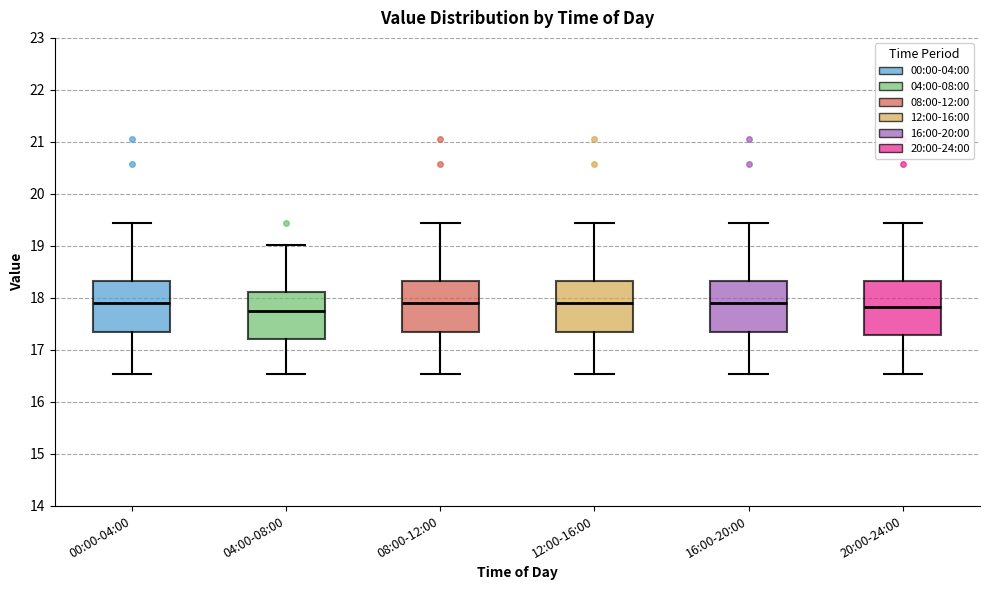

Reading left to right, transcribe this box plot: for each box, give where its median line is, the range the box spans, and where its two whiskers end, as read against the y-axis. The values are not printed on the chart, so give them approximately, as read against the axis.

00:00-04:00: median 17.9, box 17.3 to 18.3, whiskers 16.5 to 19.4
04:00-08:00: median 17.8, box 17.2 to 18.1, whiskers 16.5 to 19.0
08:00-12:00: median 17.9, box 17.3 to 18.3, whiskers 16.5 to 19.4
12:00-16:00: median 17.9, box 17.3 to 18.3, whiskers 16.5 to 19.4
16:00-20:00: median 17.9, box 17.3 to 18.3, whiskers 16.5 to 19.4
20:00-24:00: median 17.8, box 17.3 to 18.3, whiskers 16.5 to 19.4